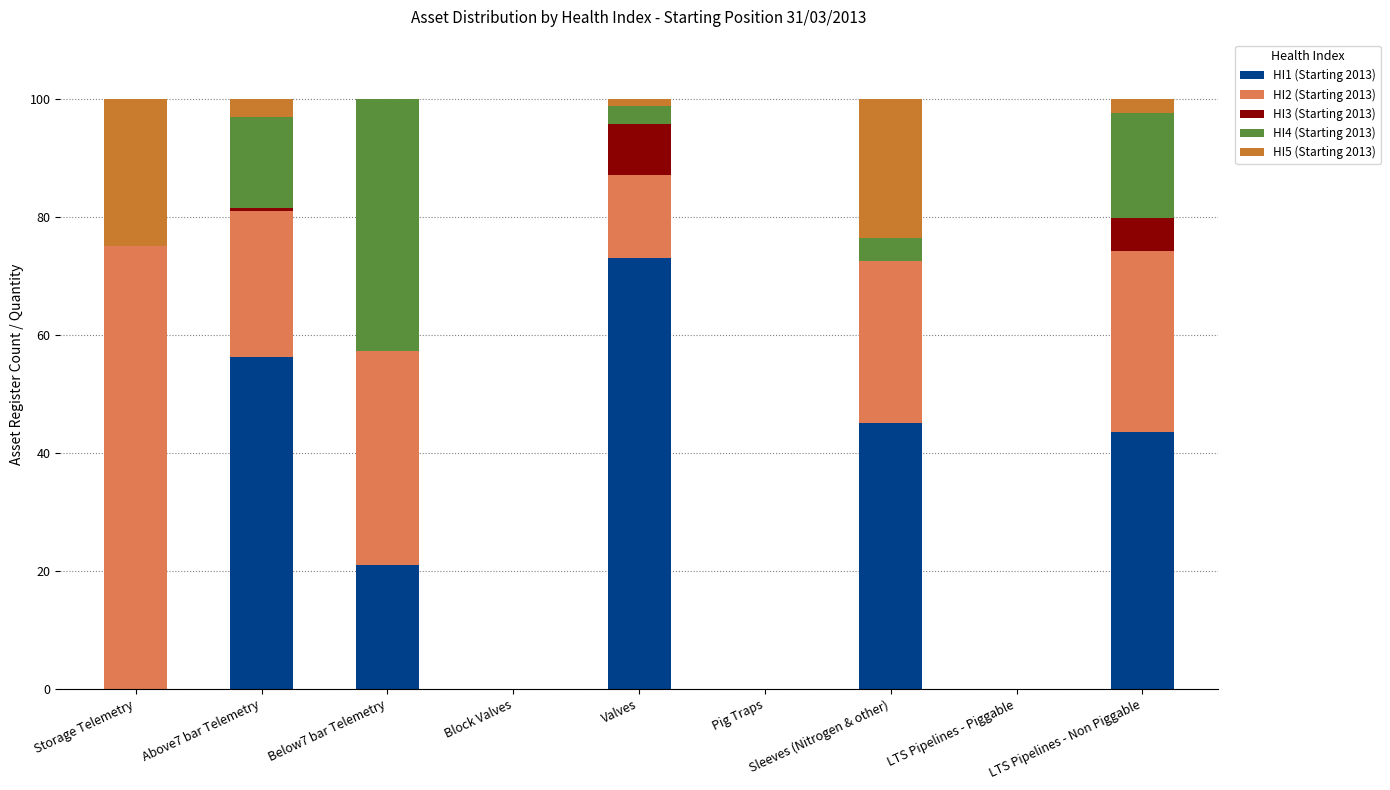

Are the bars grouped side by side (vs. stacked)?

No